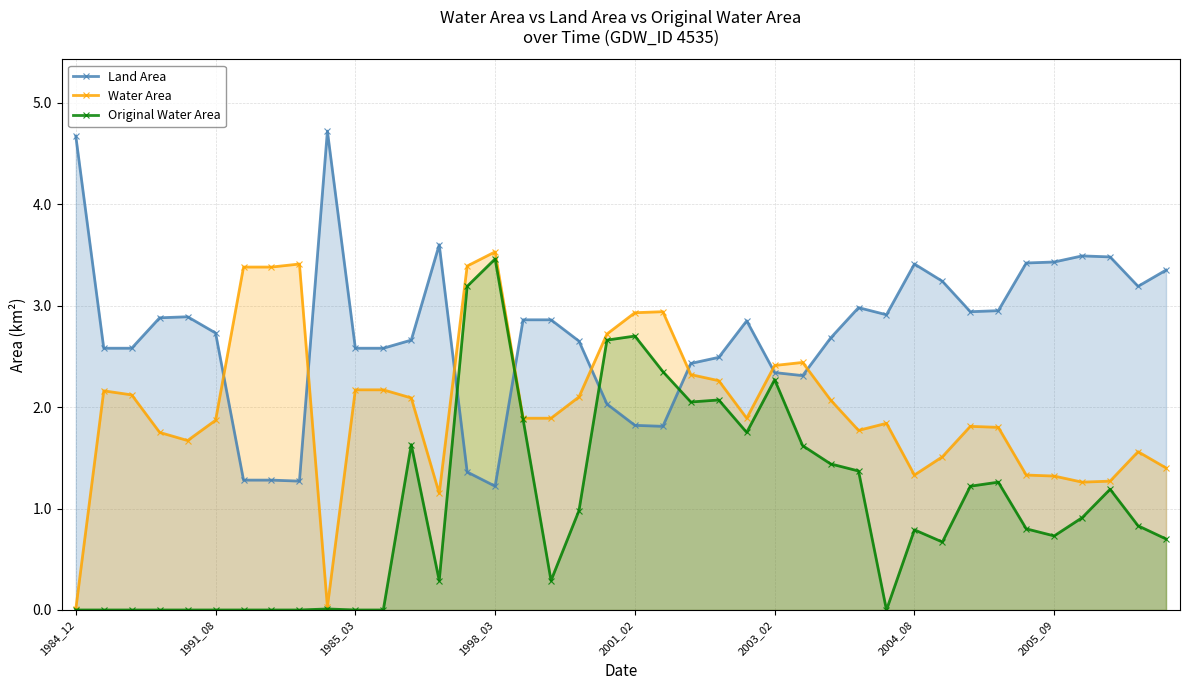

Which series has the largest total across all categories?

Land Area